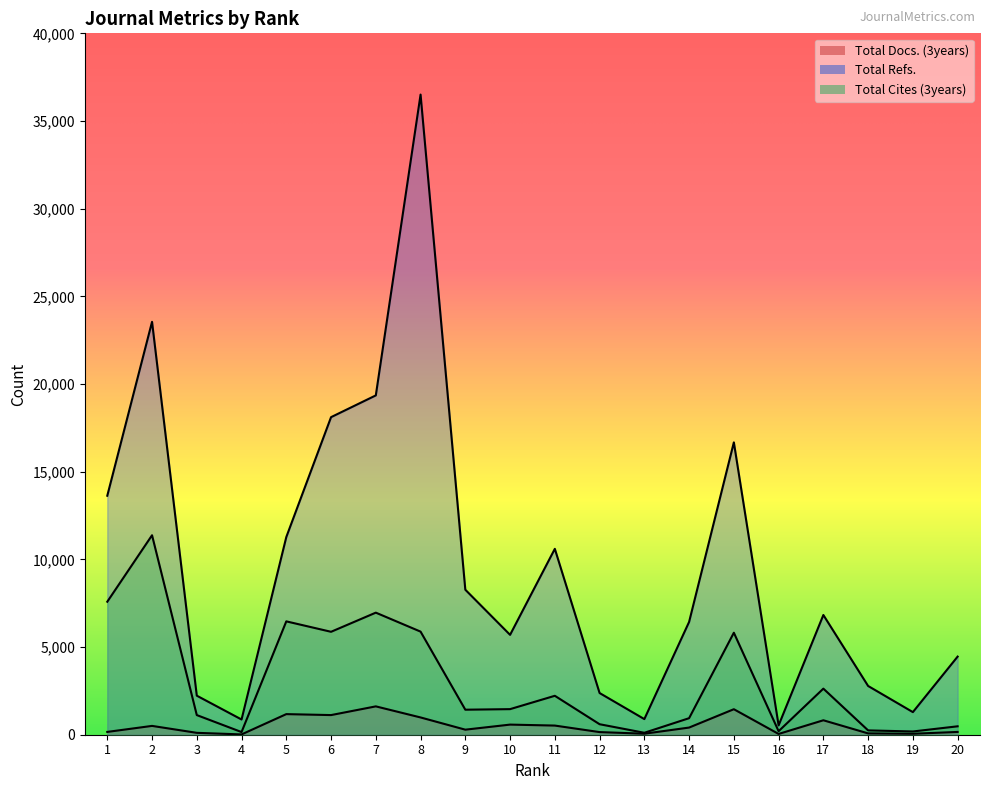

True or false: Total Cites (3years) has more than 1 points higher than both neighbors.

True